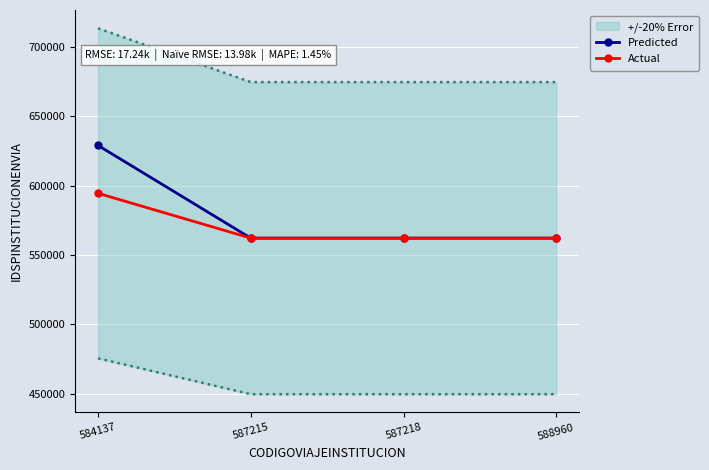

Is it true that Actual equals 562157.0 at 588960?

True